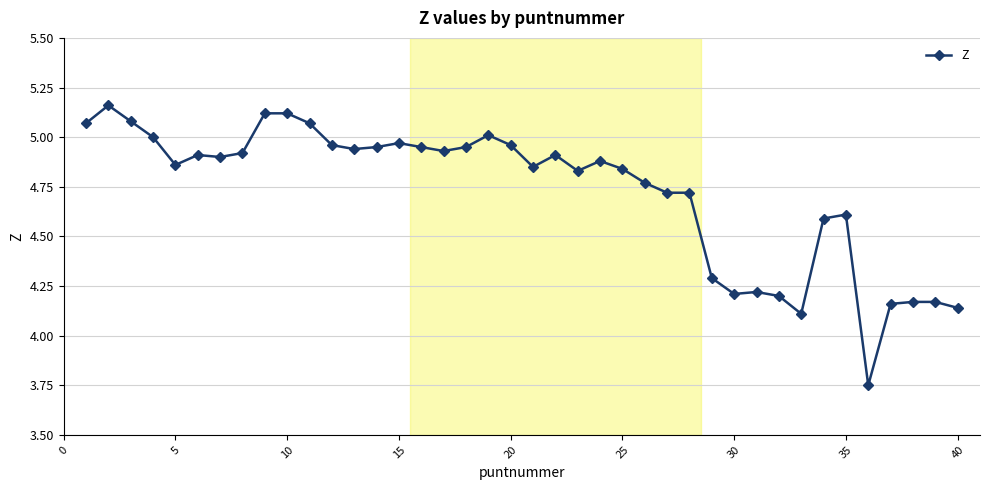

How many data points are above 4?

39